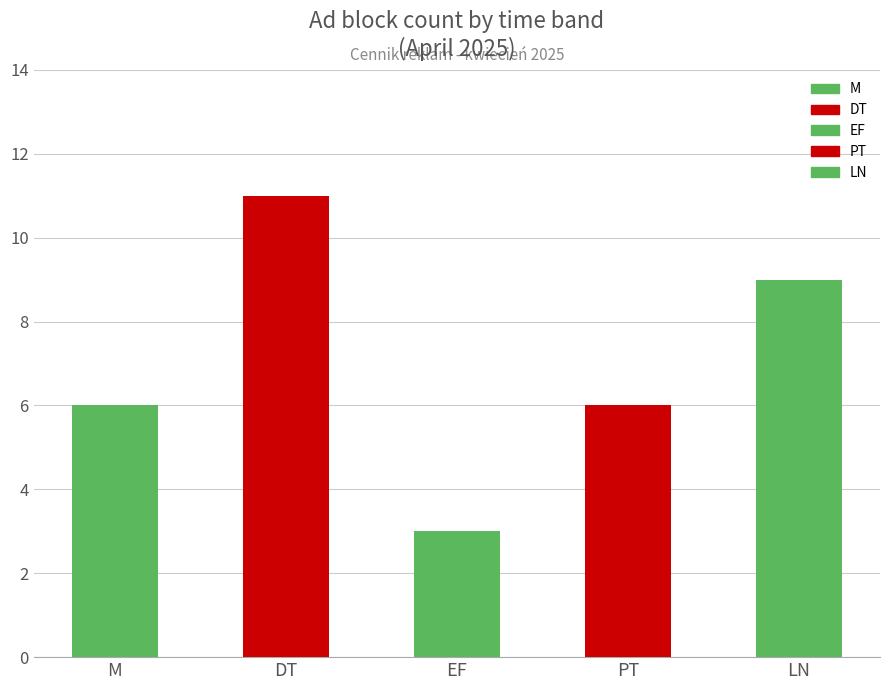

Read the value at DT.

11